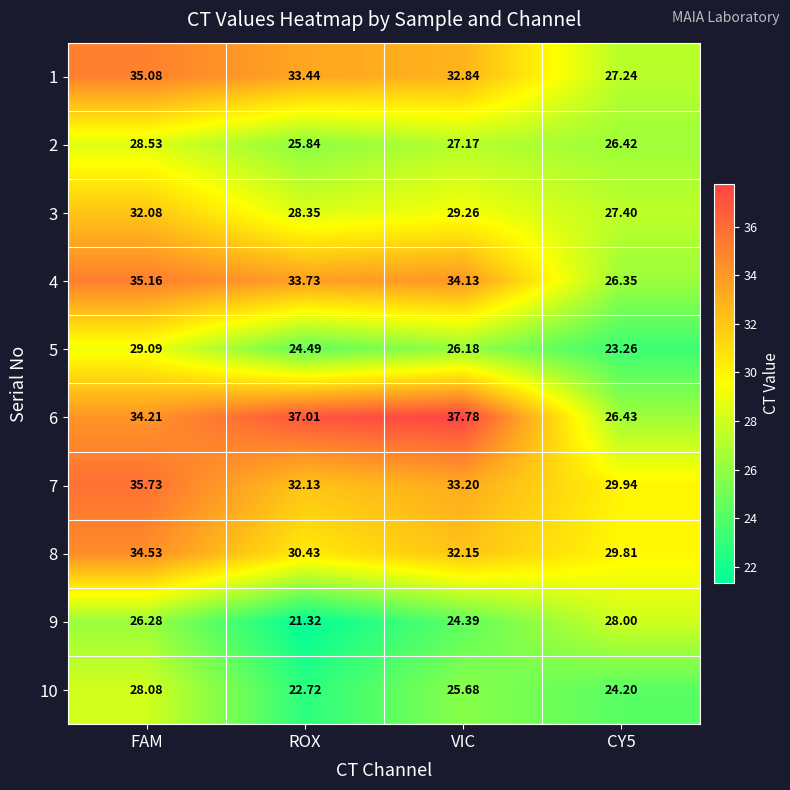

At which category is the sum across all series the highest?

FAM